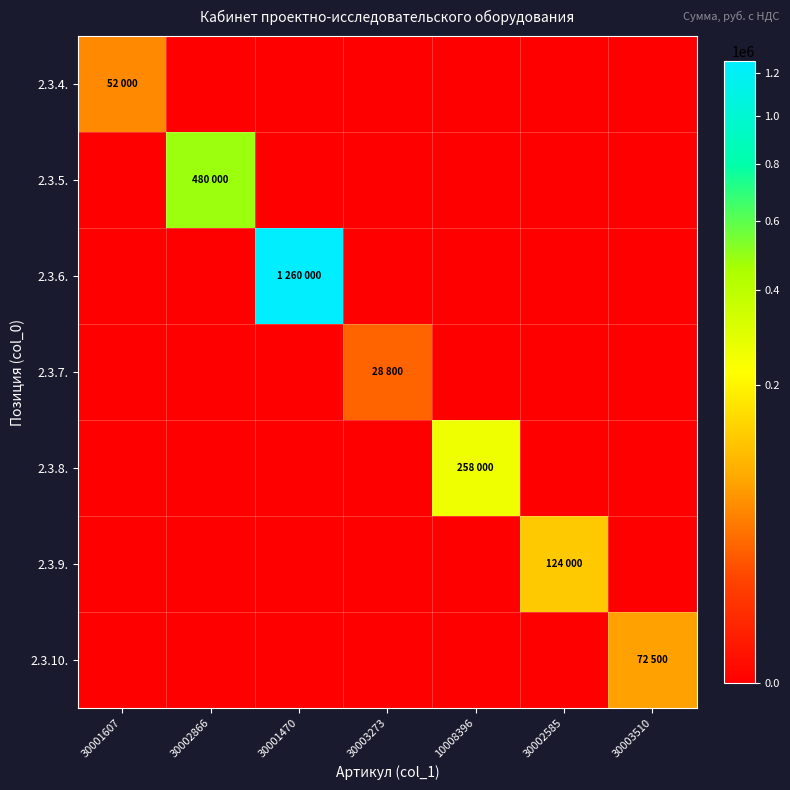

Reading right to left, transcribe all the data shown in this chart.

2.3.4.: 30003510=0	30002585=0	10008396=0	30003273=0	30001470=0	30002866=0	30001607=52000
2.3.5.: 30003510=0	30002585=0	10008396=0	30003273=0	30001470=0	30002866=480000	30001607=0
2.3.6.: 30003510=0	30002585=0	10008396=0	30003273=0	30001470=1260000	30002866=0	30001607=0
2.3.7.: 30003510=0	30002585=0	10008396=0	30003273=28800	30001470=0	30002866=0	30001607=0
2.3.8.: 30003510=0	30002585=0	10008396=258000	30003273=0	30001470=0	30002866=0	30001607=0
2.3.9.: 30003510=0	30002585=124000	10008396=0	30003273=0	30001470=0	30002866=0	30001607=0
2.3.10.: 30003510=72500	30002585=0	10008396=0	30003273=0	30001470=0	30002866=0	30001607=0